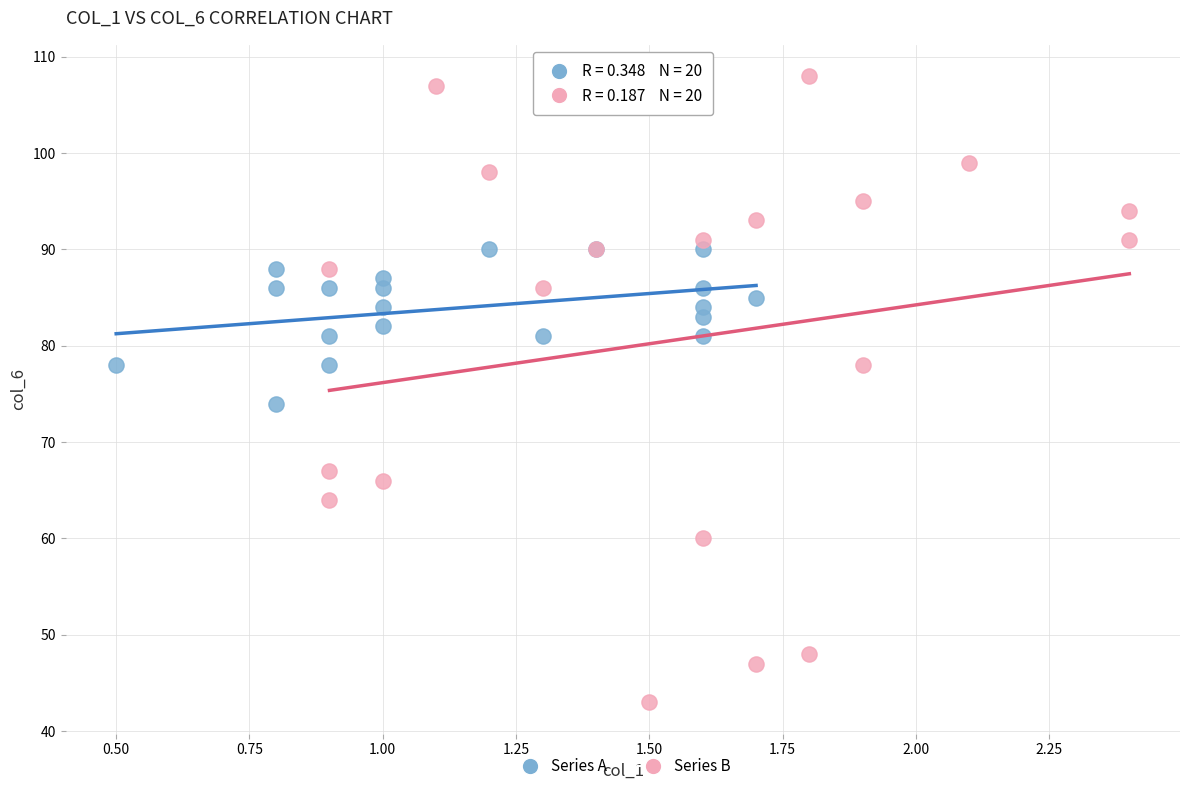

Which series reaches the maximum Y coordinate?

Series B